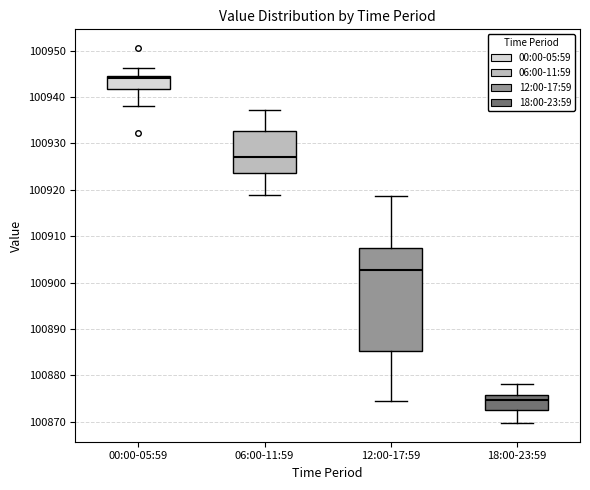

Reading left to right, read every box against the y-axis: the position of its median line, the range the box covers, and the ends of its whiskers. The values are not printed on the chart, so give them approximately, as read against the axis.

00:00-05:59: median 100944, box 100942 to 100945, whiskers 100938 to 100946
06:00-11:59: median 100927, box 100924 to 100933, whiskers 100919 to 100937
12:00-17:59: median 100903, box 100885 to 100908, whiskers 100875 to 100919
18:00-23:59: median 100875, box 100873 to 100876, whiskers 100870 to 100878